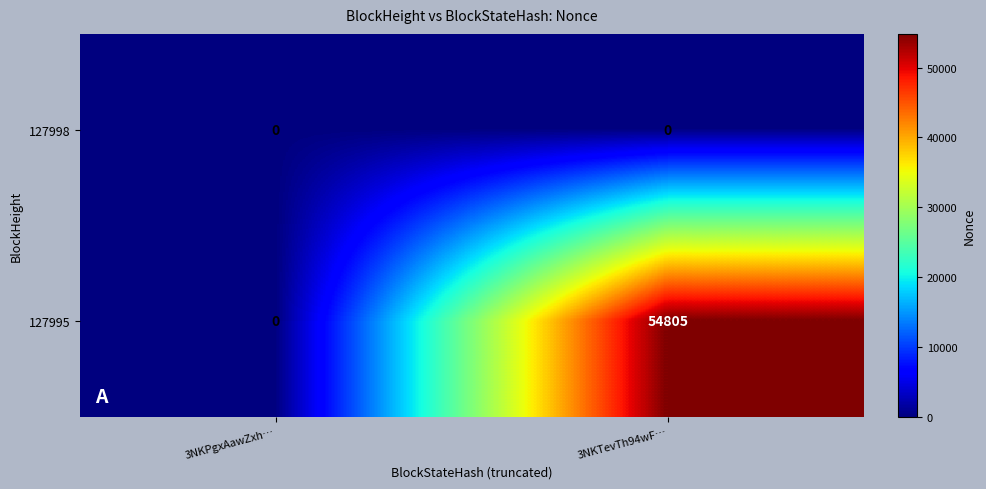

Which series changed the most between 3NKPgxAawZxh… and 3NKTevTh94wF…?

127995